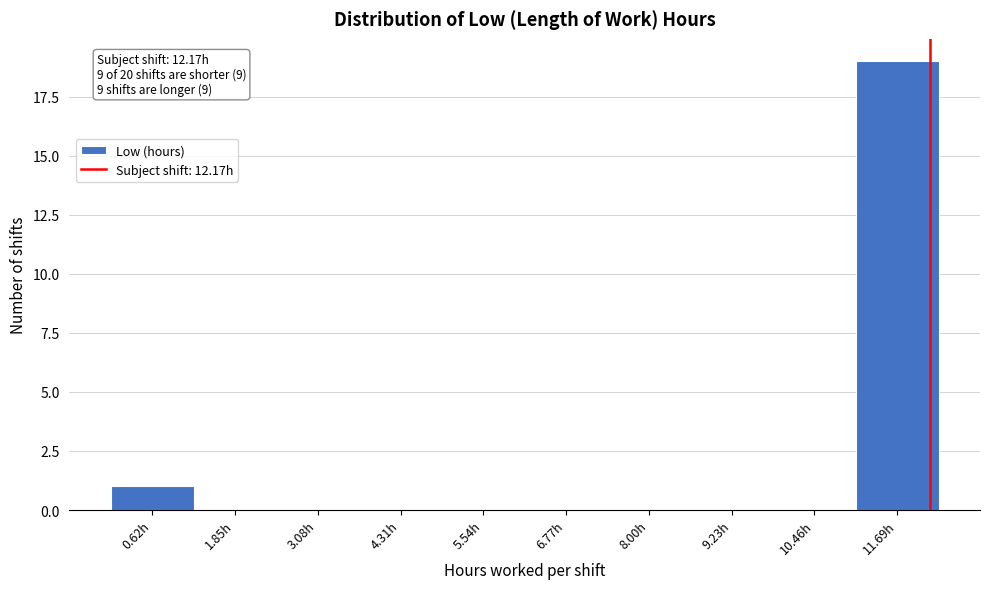

Over which range of the x-axis is the bar tallest?

11.0 to 12.4